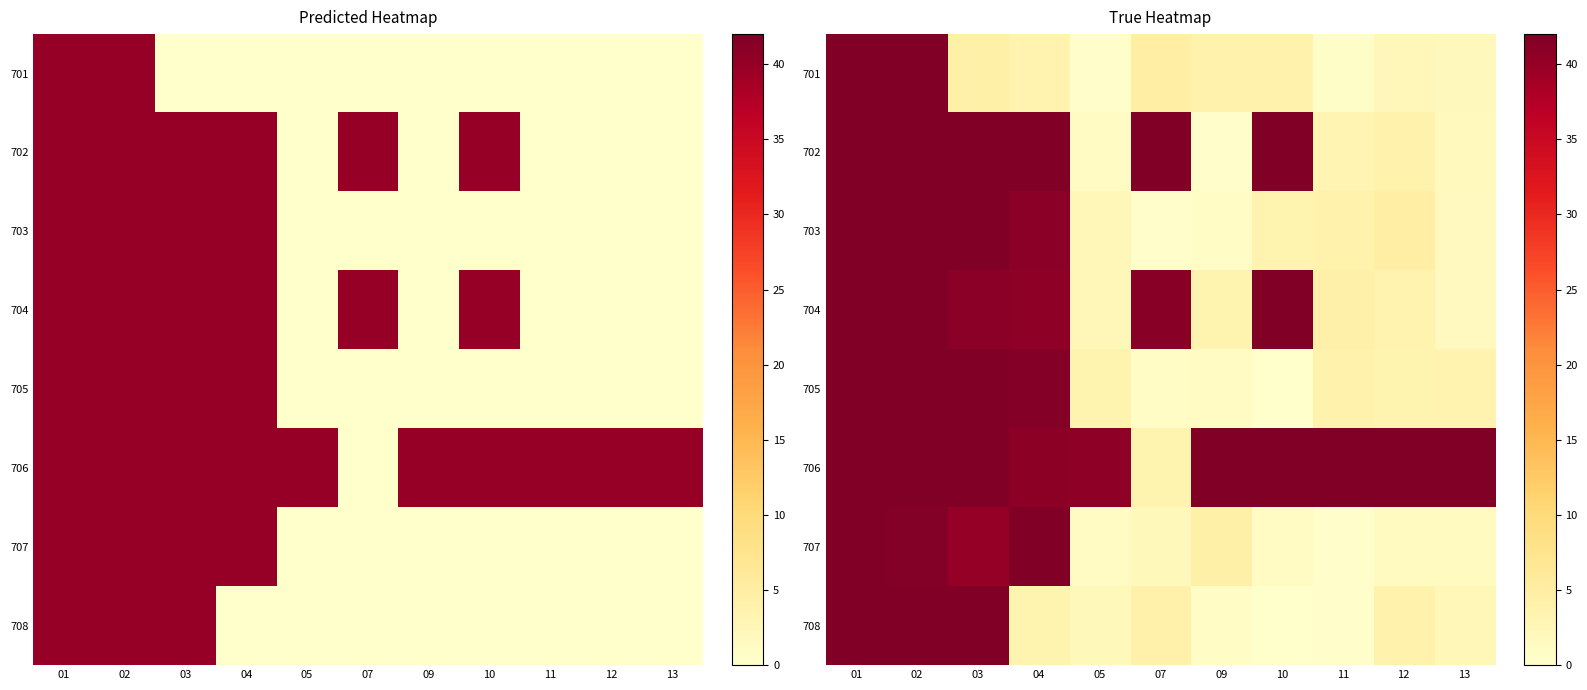

At how many categories does at least one series exceed 2?

11